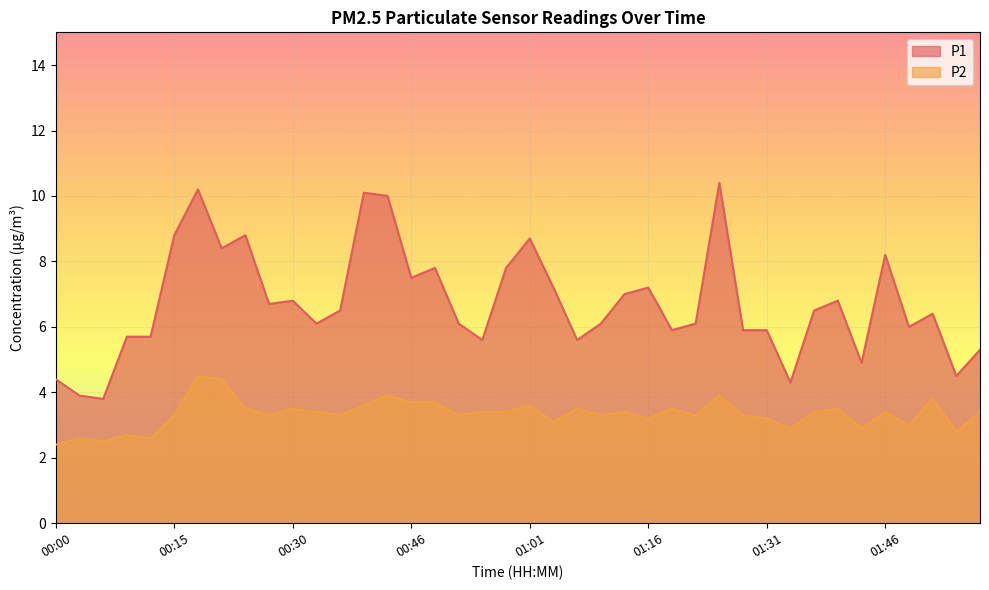

At which label does P2 reach its minimum?

00:00